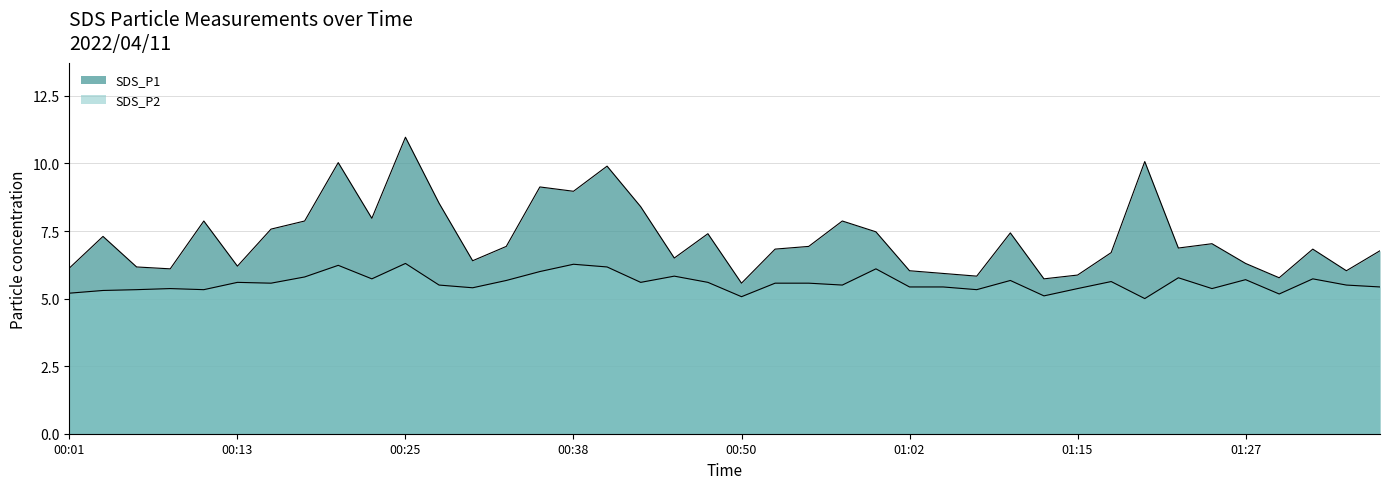

True or false: SDS_P1 and SDS_P2 cross at least once.

False